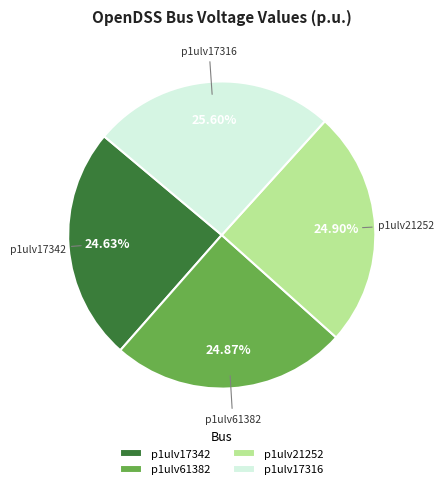

Does p1ulv21252 represent more than half of the total?

No